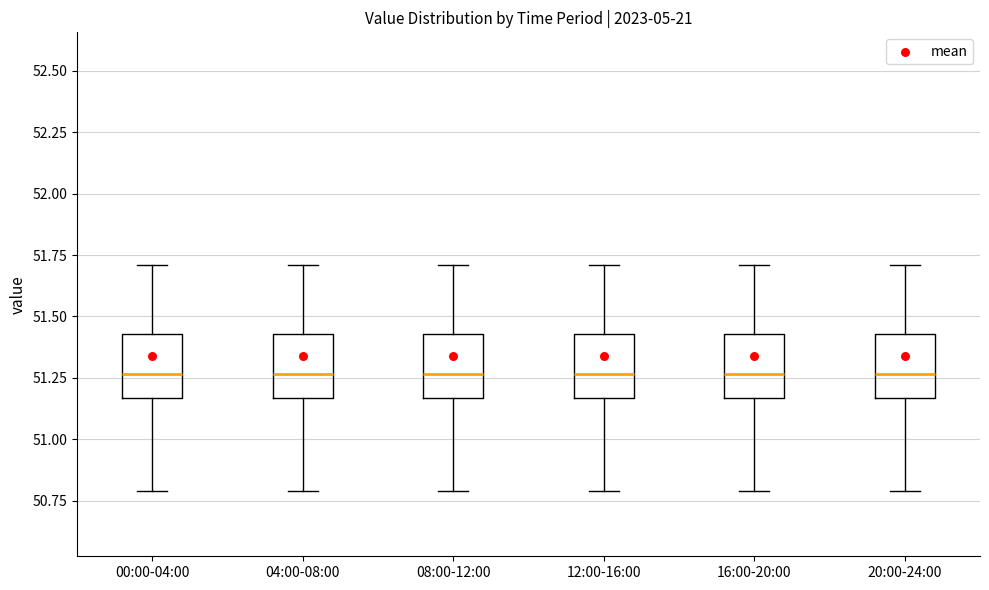

Reading left to right, transcribe this box plot: for each box, give where its median line is, the range the box spans, and where its two whiskers end, as read against the y-axis. The values are not printed on the chart, so give them approximately, as read against the axis.

00:00-04:00: median 51.25, box 51.15 to 51.45, whiskers 50.80 to 51.70
04:00-08:00: median 51.25, box 51.15 to 51.45, whiskers 50.80 to 51.70
08:00-12:00: median 51.25, box 51.15 to 51.45, whiskers 50.80 to 51.70
12:00-16:00: median 51.25, box 51.15 to 51.45, whiskers 50.80 to 51.70
16:00-20:00: median 51.25, box 51.15 to 51.45, whiskers 50.80 to 51.70
20:00-24:00: median 51.25, box 51.15 to 51.45, whiskers 50.80 to 51.70